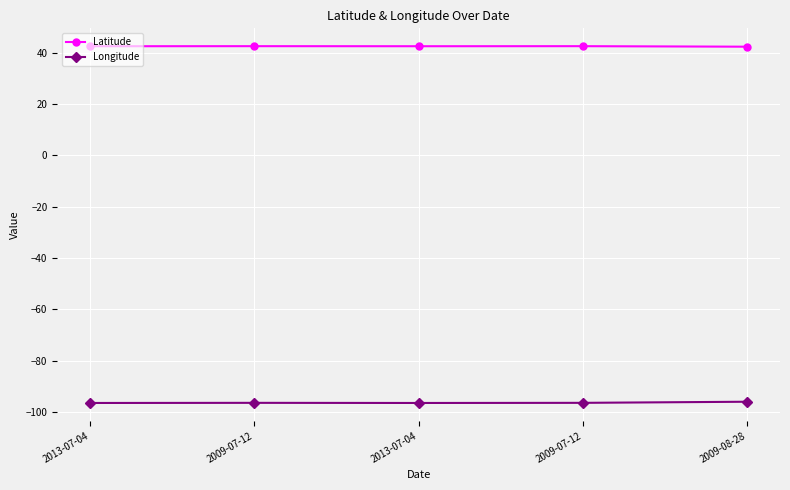

How many categories are shown in the chart?

5